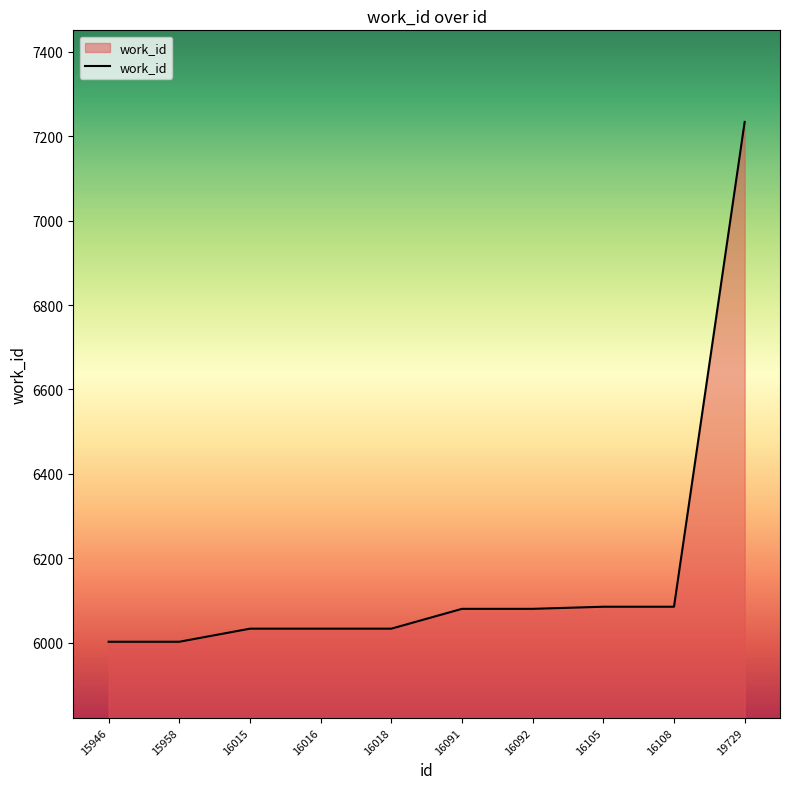

Is it true that the value at 16108 is 9130?

False